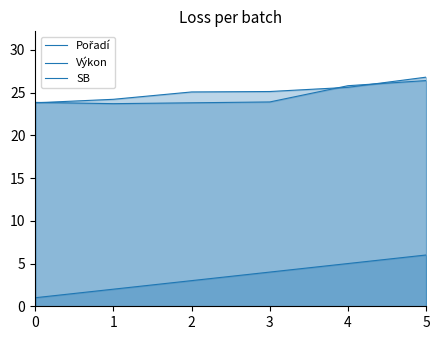

How many data points in Pořadí are less than 4?

3